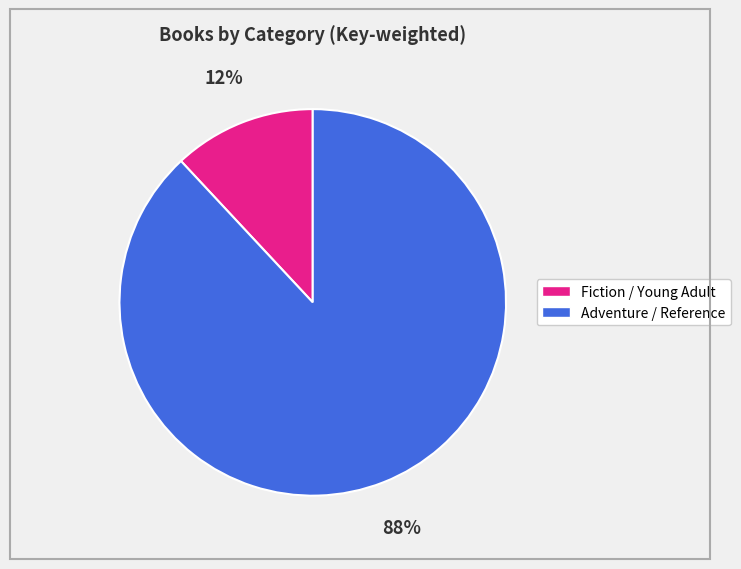

To the nearest percent, what is the difference between the largest and smallest slice percentages?

76%